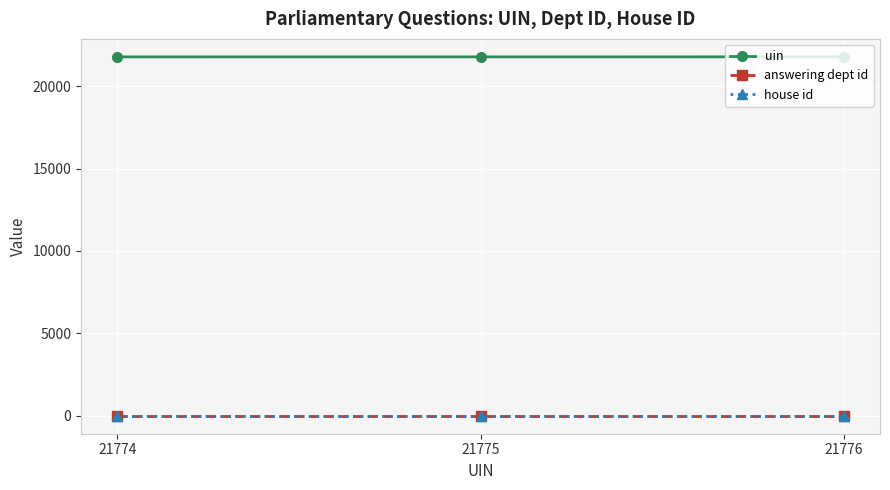

Is this an area chart (filled region under the line)?

No